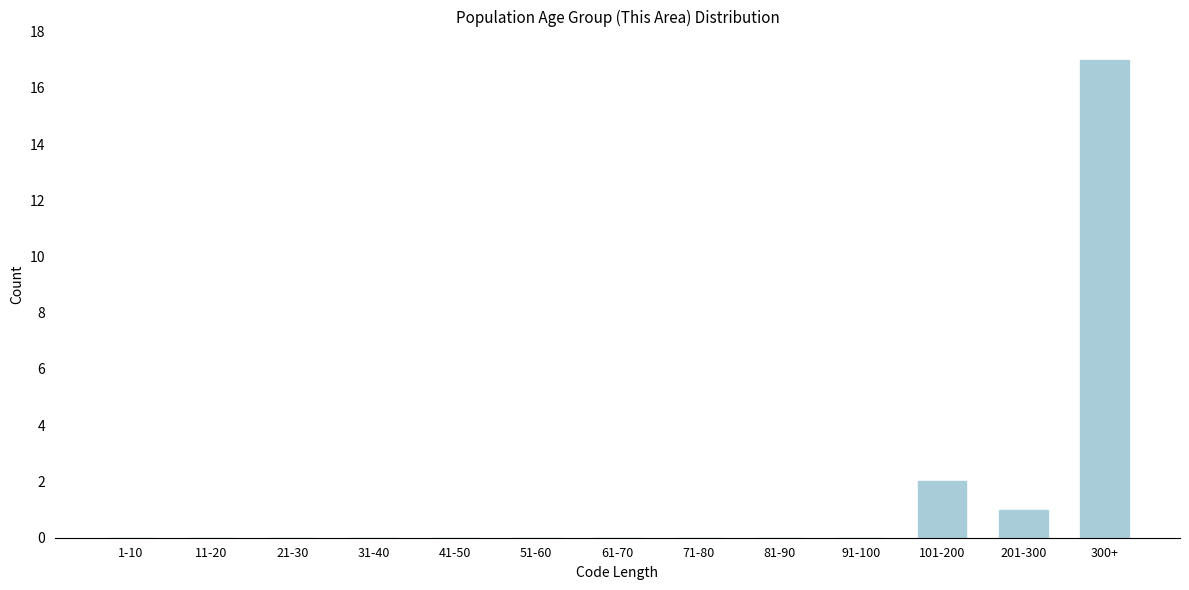

Reading left to right, what are all the values shown in this chart?

1-10=0	11-20=0	21-30=0	31-40=0	41-50=0	51-60=0	61-70=0	71-80=0	81-90=0	91-100=0	101-200=2	201-300=1	300+=17